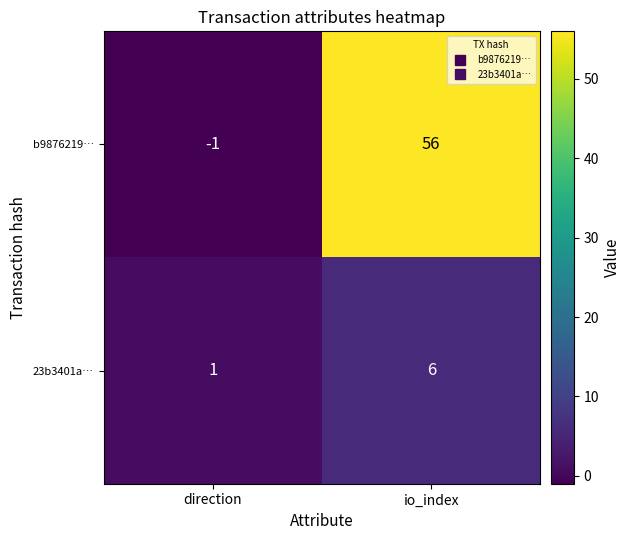

Reading left to right, extract all data points from this chart.

b9876219…: -1	56
23b3401a…: 1	6